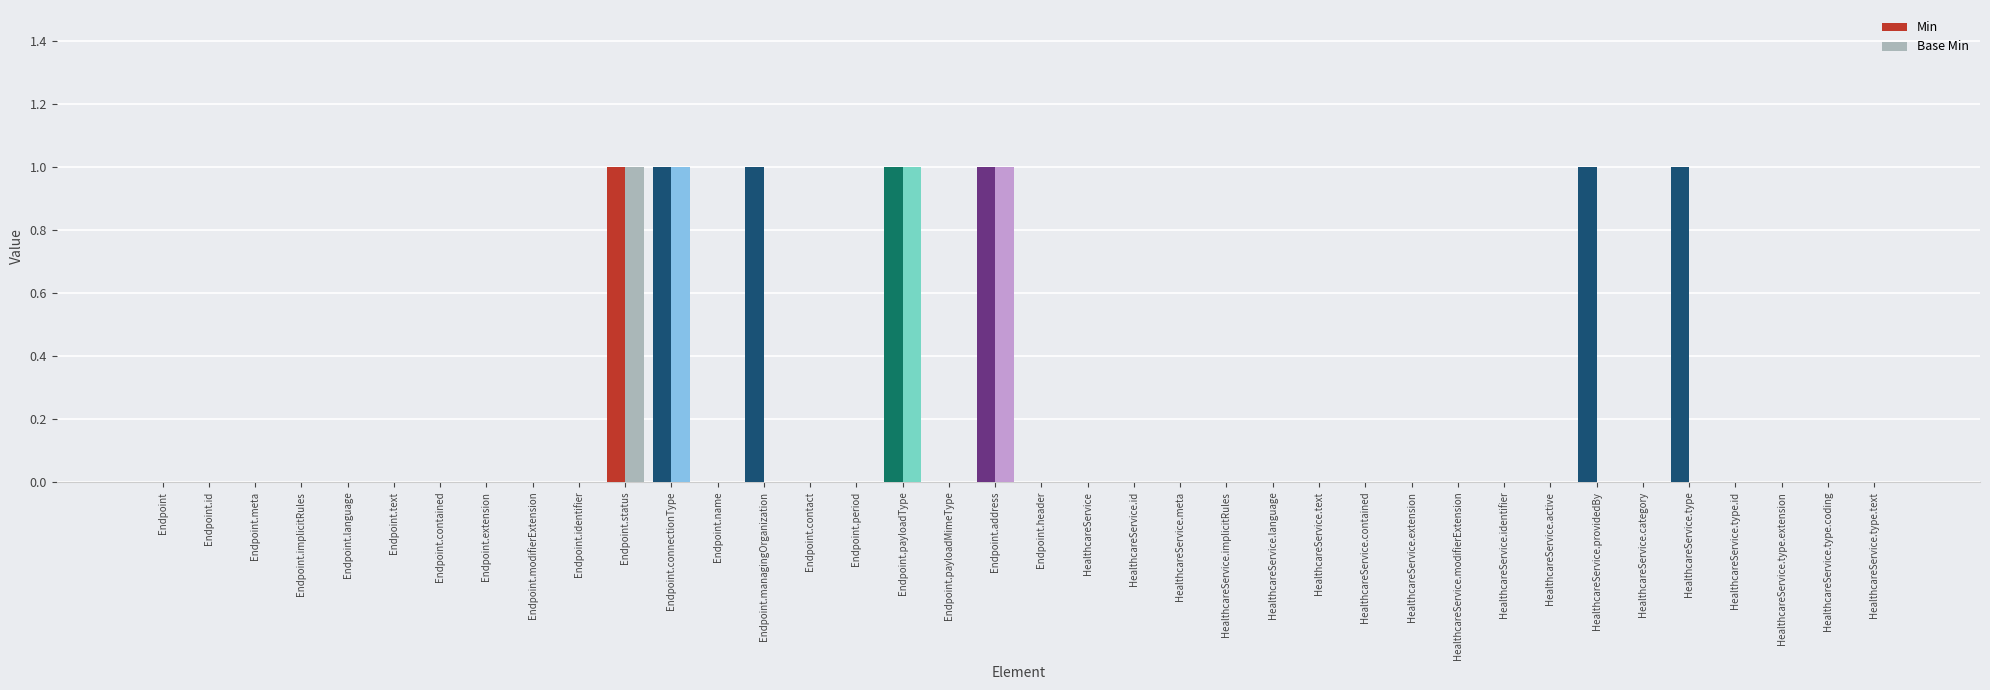

Is it true that Base Min equals 0 at Endpoint.modifierExtension?

True